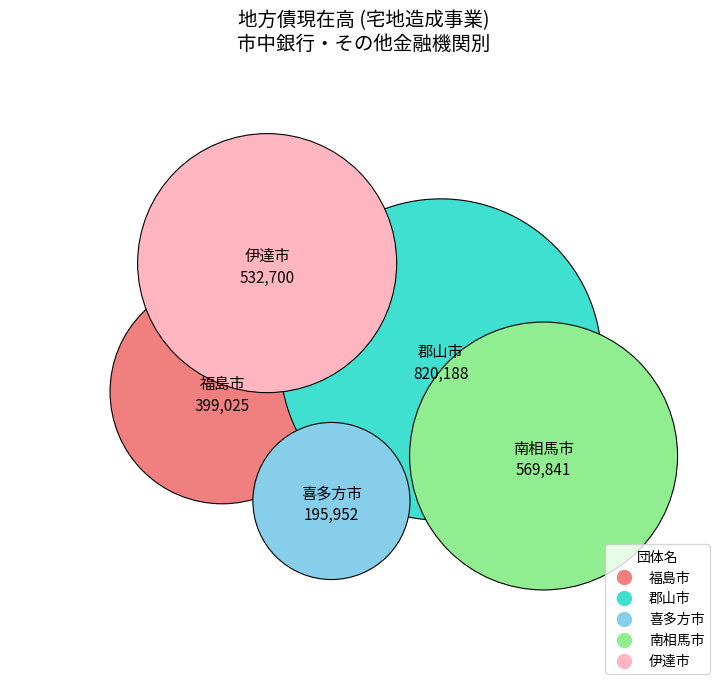

The 伊達市 slice represents 16% of the pie. True or false?

False